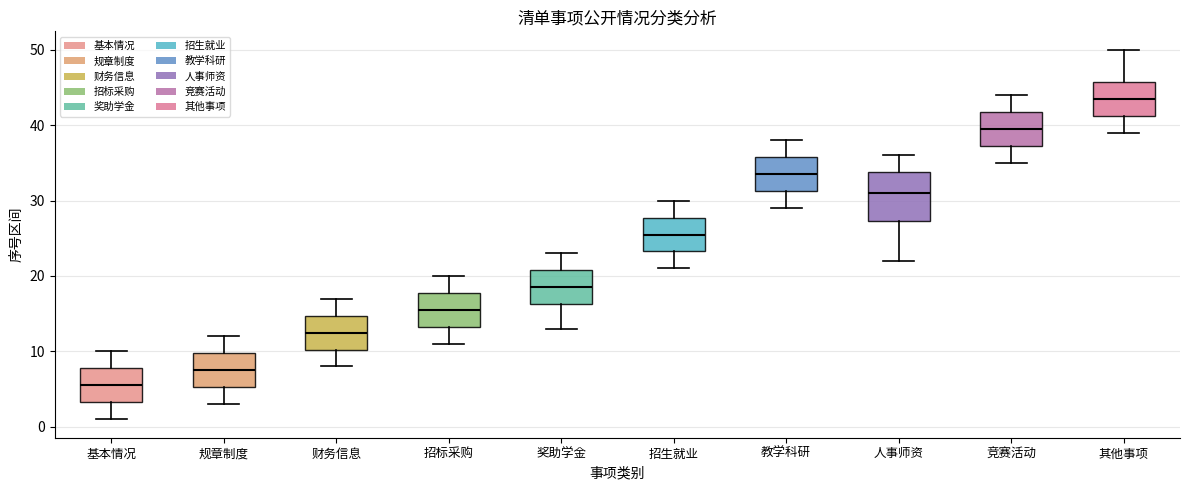

Which box's median line is the highest?

其他事项